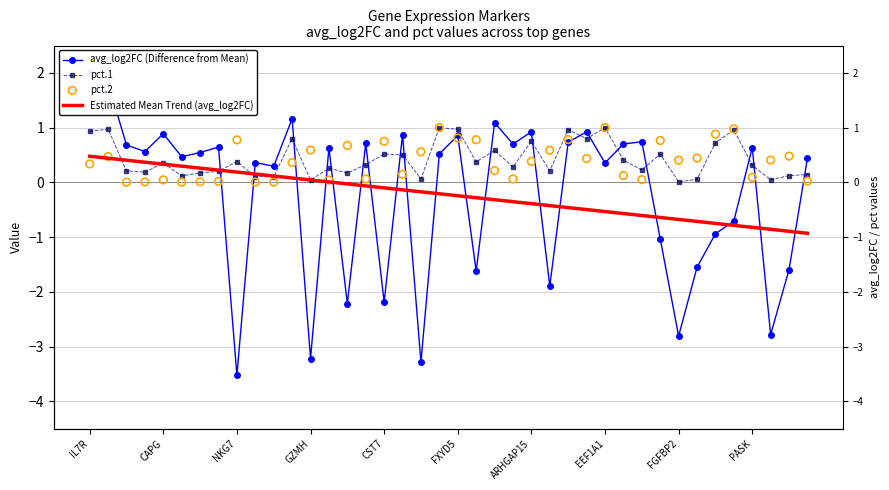

Is the value of avg_log2FC (Difference from Mean) at 25 greater than the value of pct.2 at 28?

No